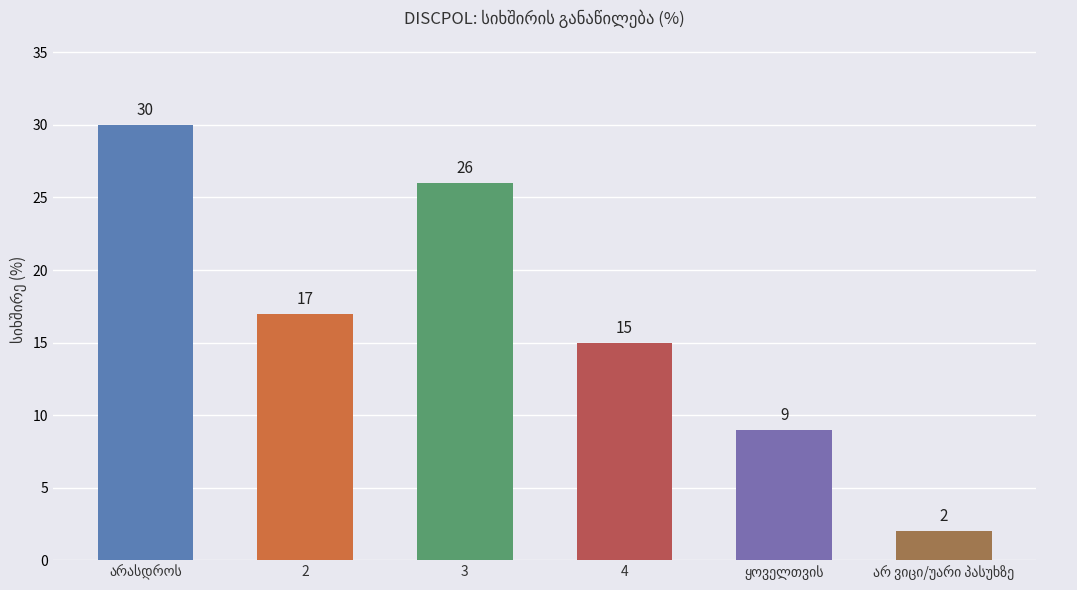

The value at 3 is 26. True or false?

True